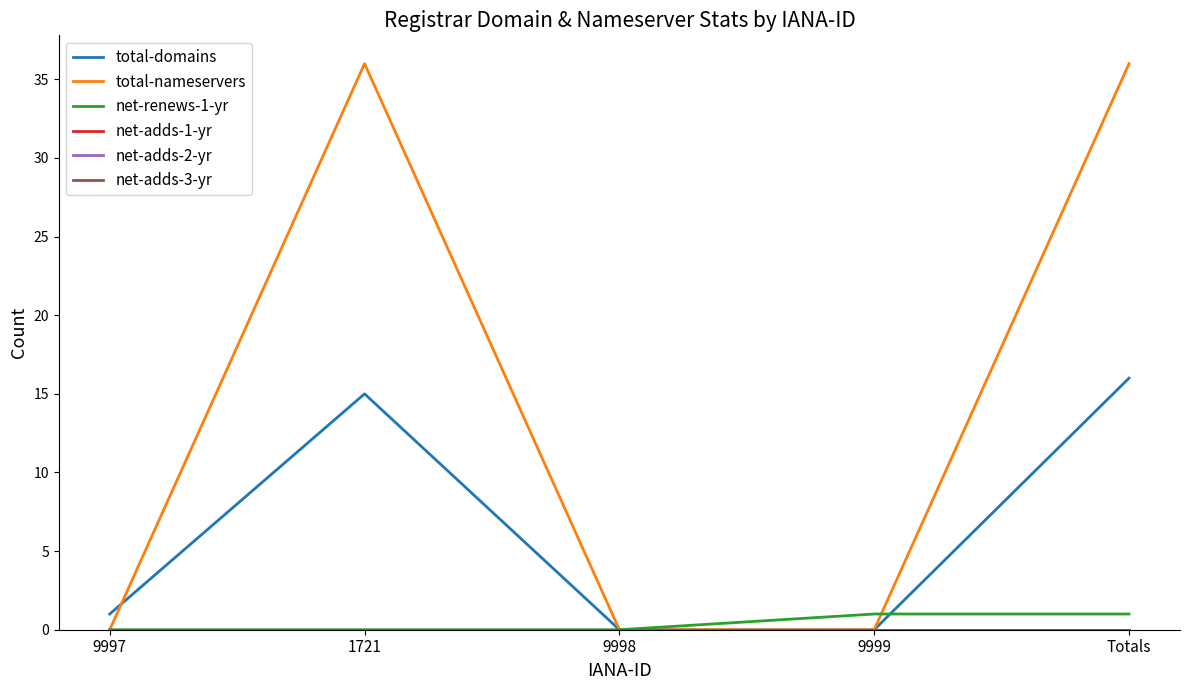

Does the chart display data point markers on the line(s)?

No